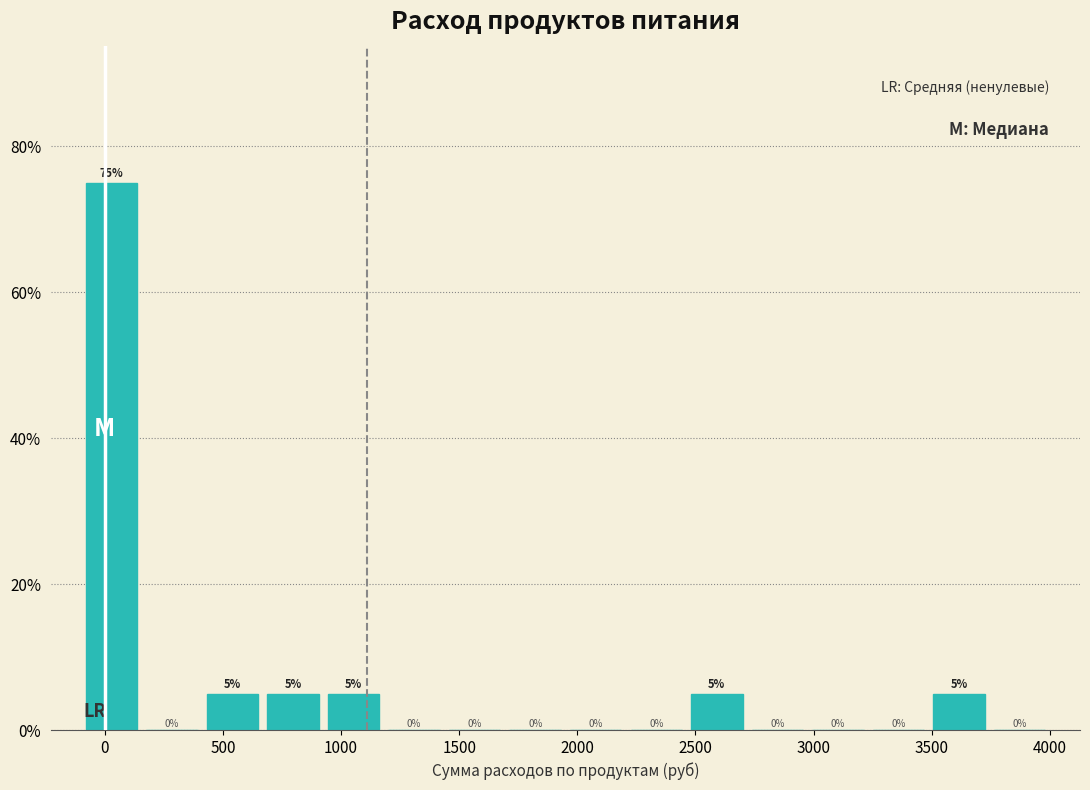

Reading left to right, list every bar in this chart as the range it spans on the x-axis followed by its height. The bar edges are not printed on the chart, so give them approximately, as read against the axis.

-100 to 150: 75
150 to 400: 0
400 to 650: 5
650 to 950: 5
950 to 1200: 5
1200 to 1450: 0
1450 to 1700: 0
1700 to 1950: 0
1950 to 2200: 0
2200 to 2450: 0
2450 to 2700: 5
2700 to 3000: 0
3000 to 3250: 0
3250 to 3500: 0
3500 to 3750: 5
3750 to 4000: 0